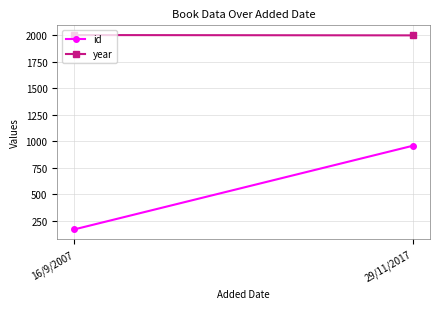

How many data points does each series have?

2